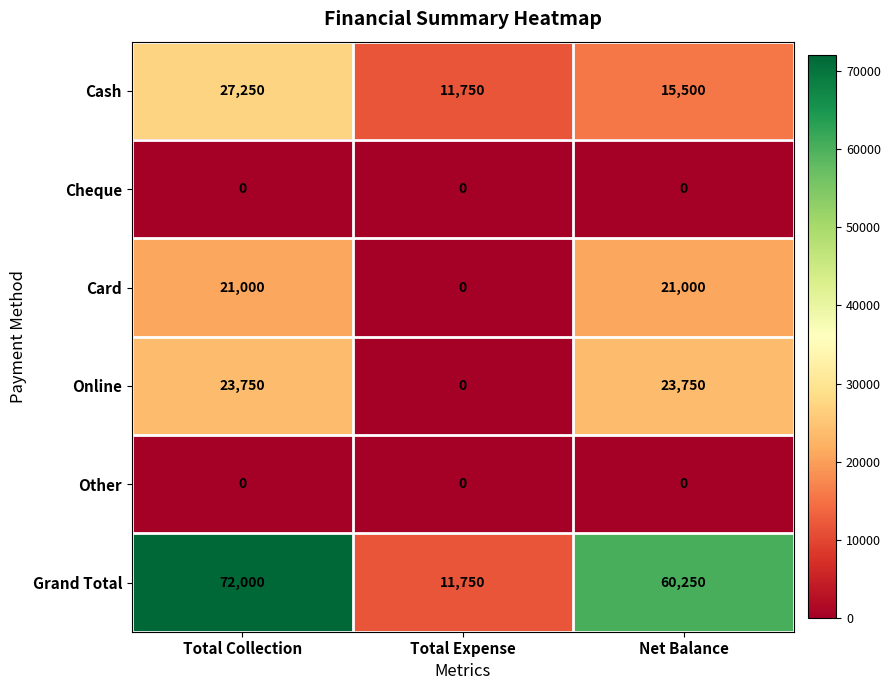

What is the maximum value shown in the chart?

72000